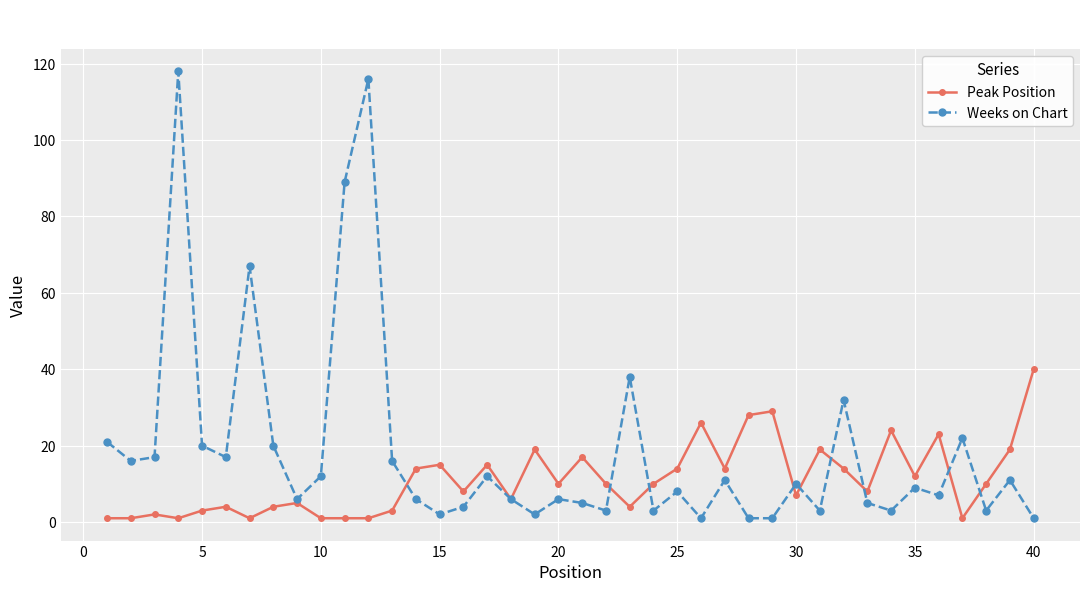

Which series has the largest range (max minus min)?

Weeks on Chart